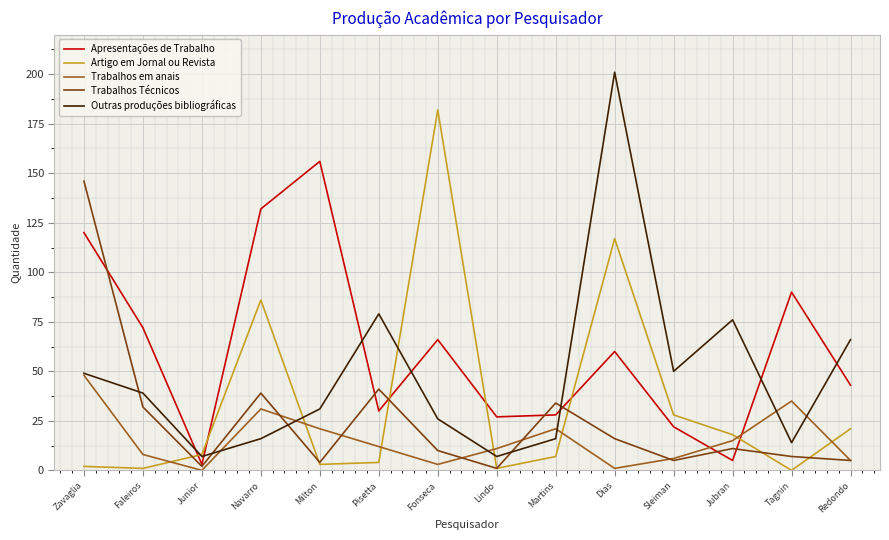

List the series in order of their peak value, highest first.

Outras produções bibliográficas, Artigo em Jornal ou Revista, Apresentações de Trabalho, Trabalhos Técnicos, Trabalhos em anais